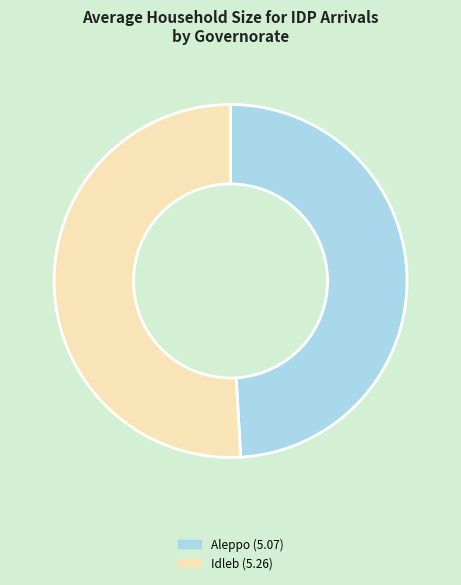

Count the number of slices in the pie.

2